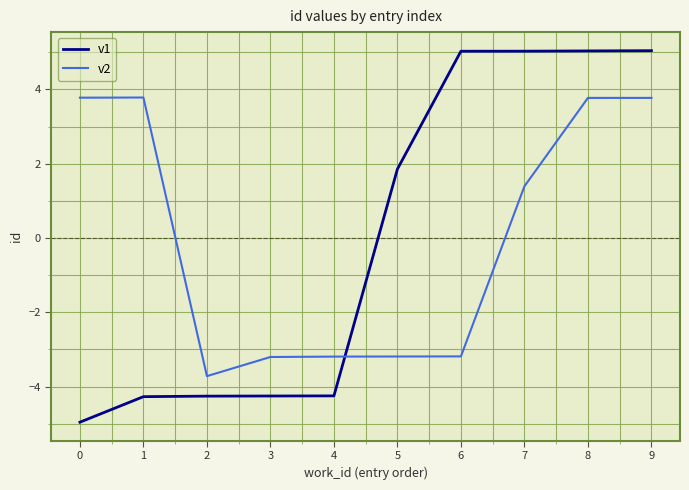

How many positive values does the v1 series have?

5